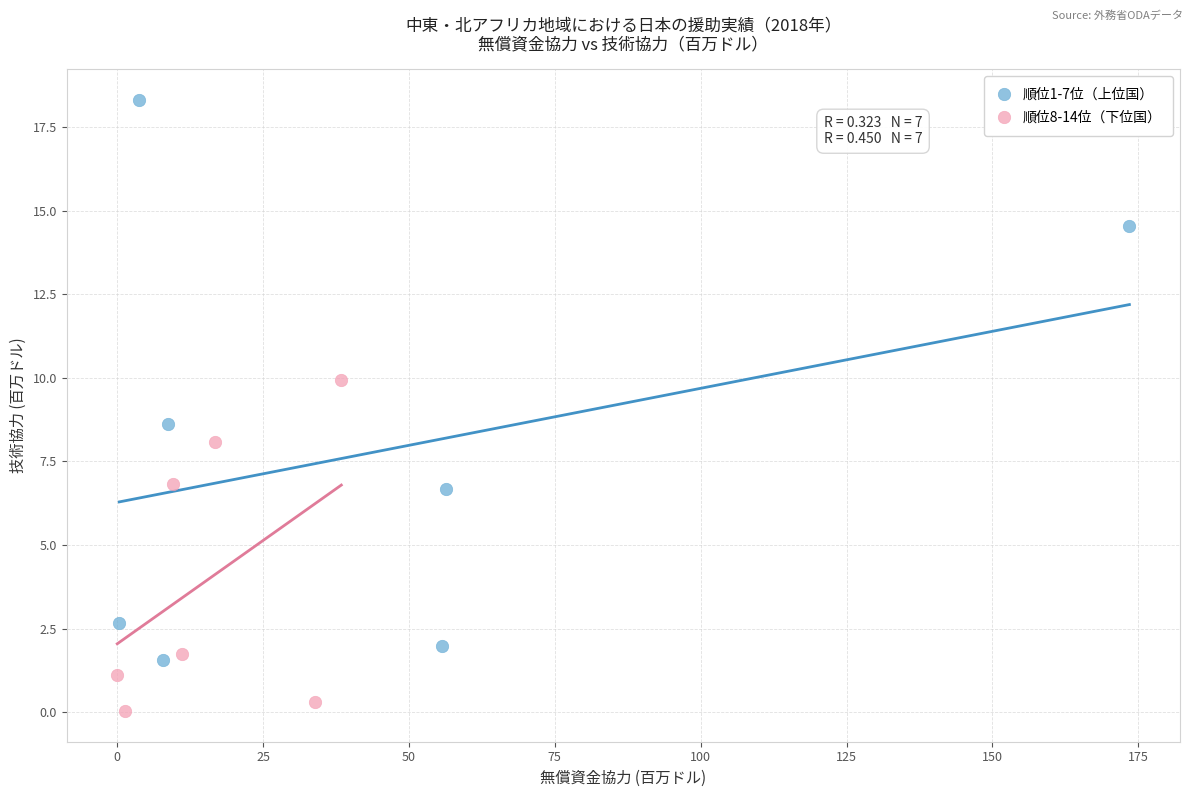

Which series reaches the minimum Y coordinate?

順位8-14位（下位国）